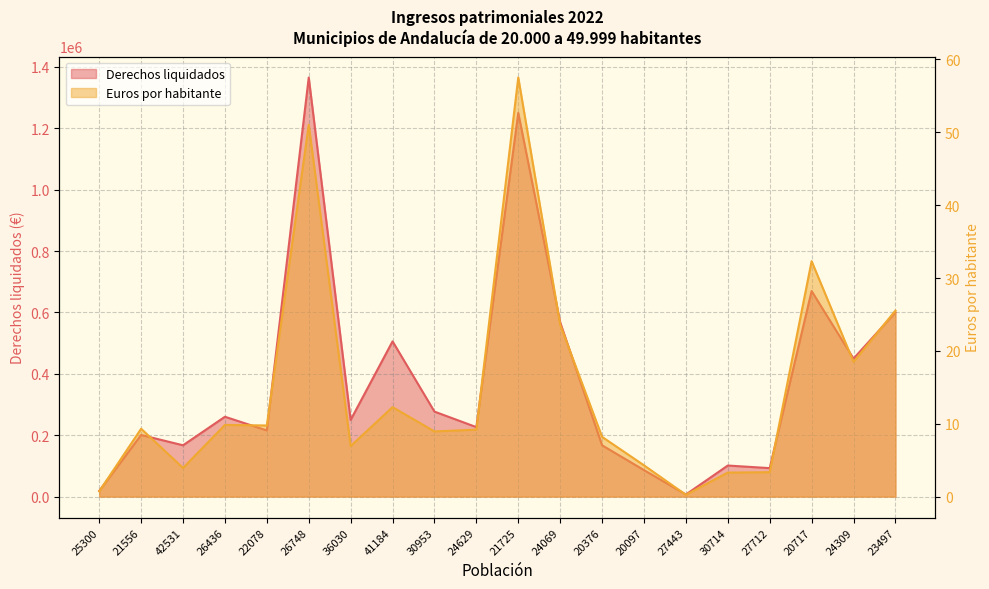

At which label is Derechos liquidados closest to 685994?

20717